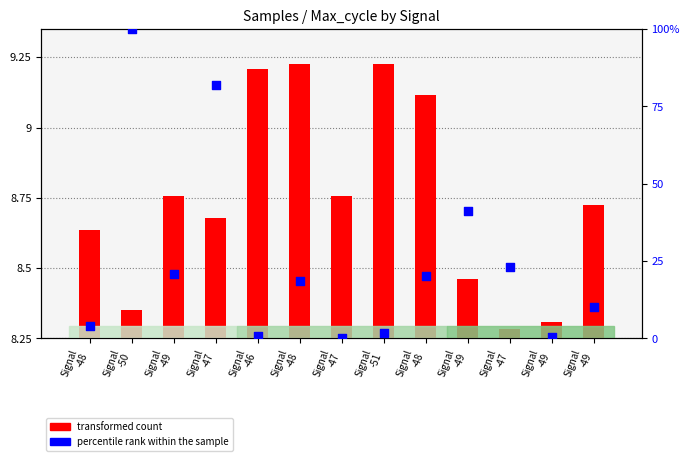

Which series reaches the minimum Y coordinate?

percentile rank within the sample